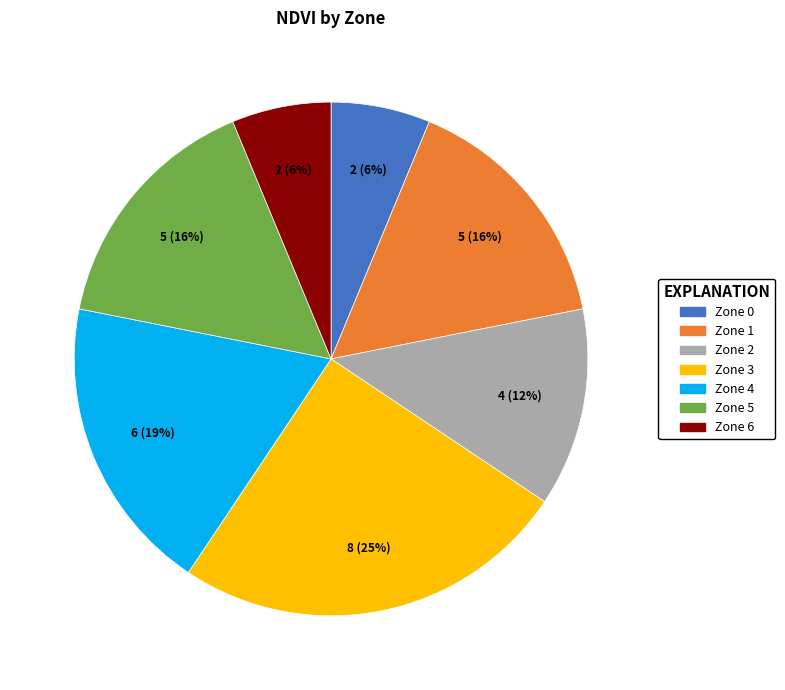

What is the ratio of the value at Zone 6 to the value at Zone 2?

0.5